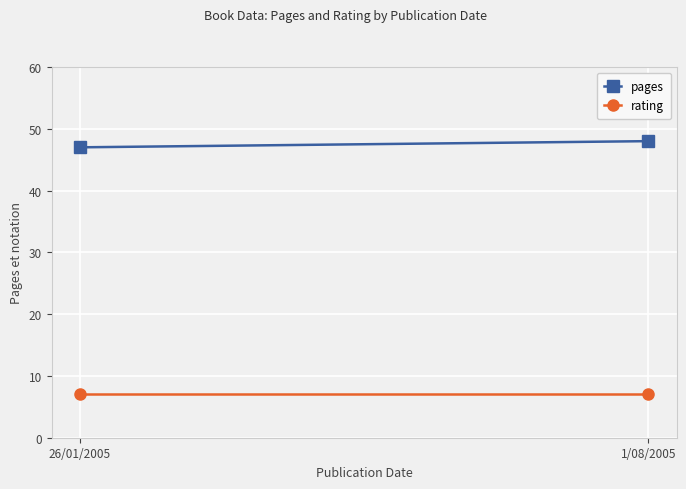

What is the difference between the pages values at 26/01/2005 and 1/08/2005?

1